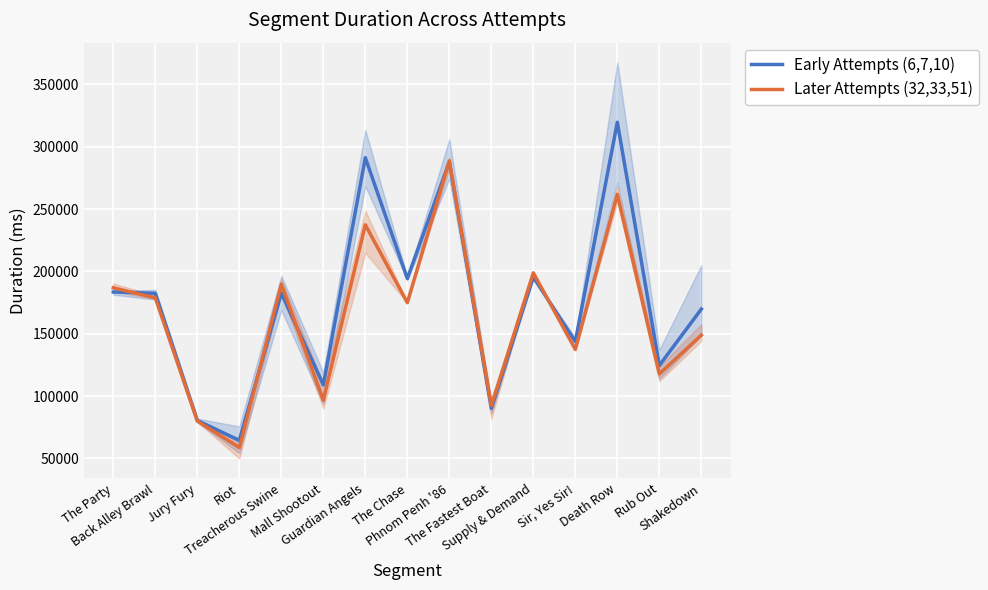

Which series has the largest total across all categories?

Early Attempts (6,7,10)